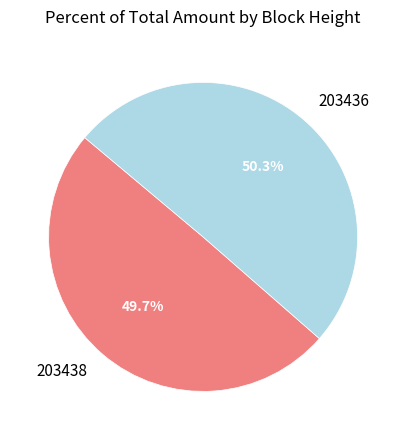

Rank the categories by value from highest to lowest.

203436, 203438